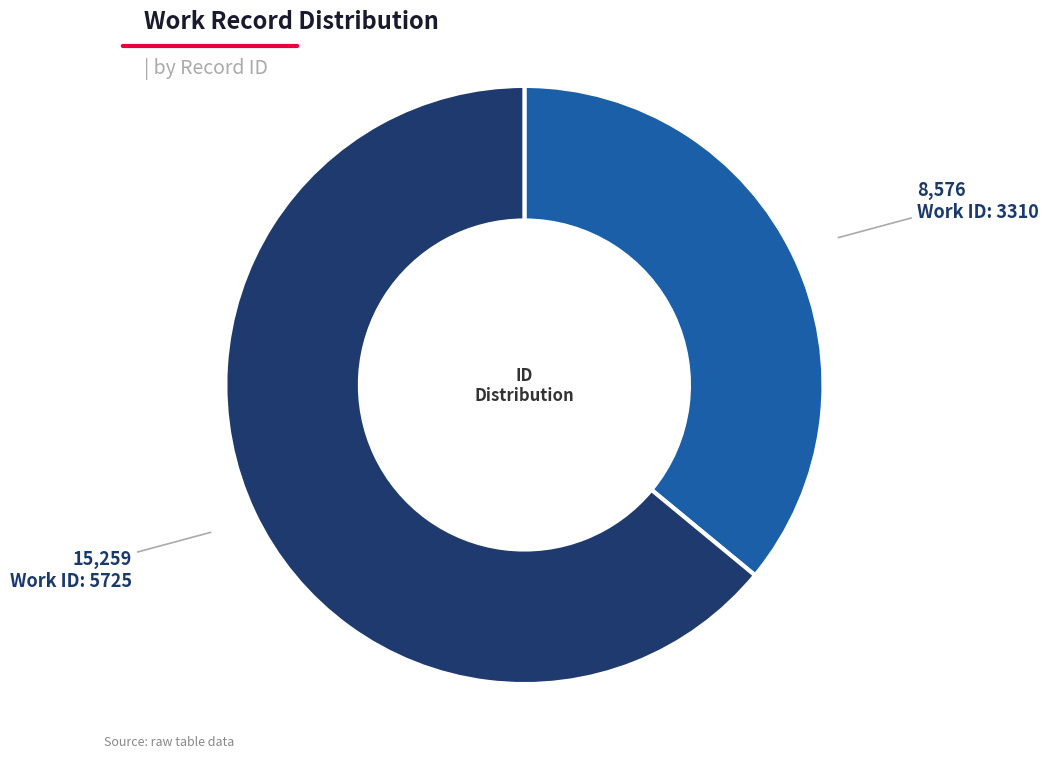

Is there any slice that represents more than half of the pie?

Yes